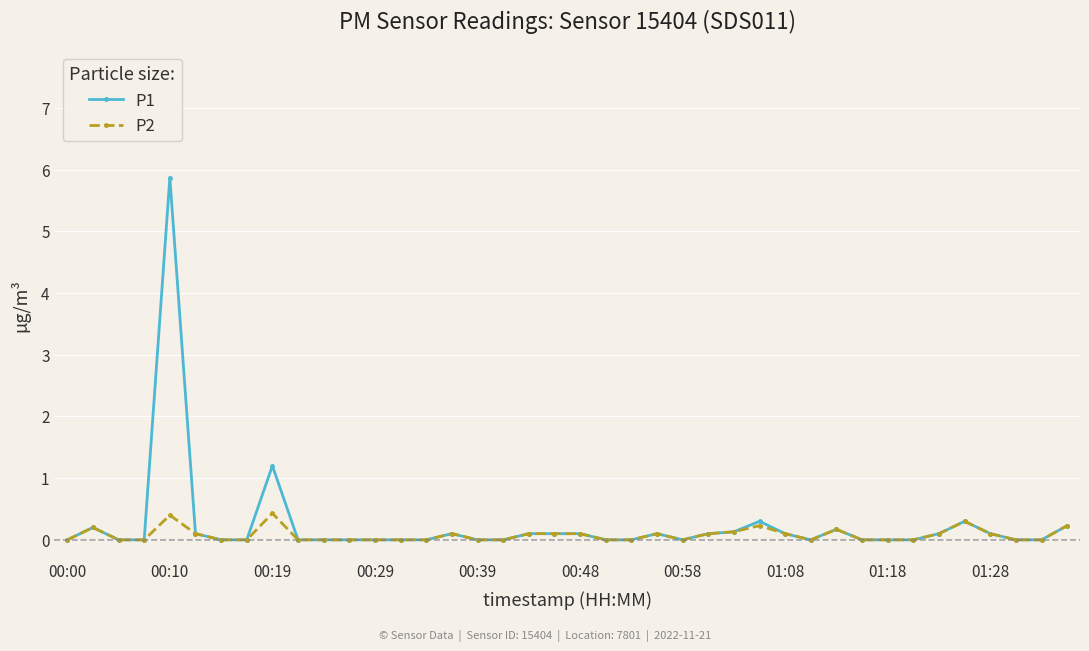

What is the highest value of the P2 series?

0.4